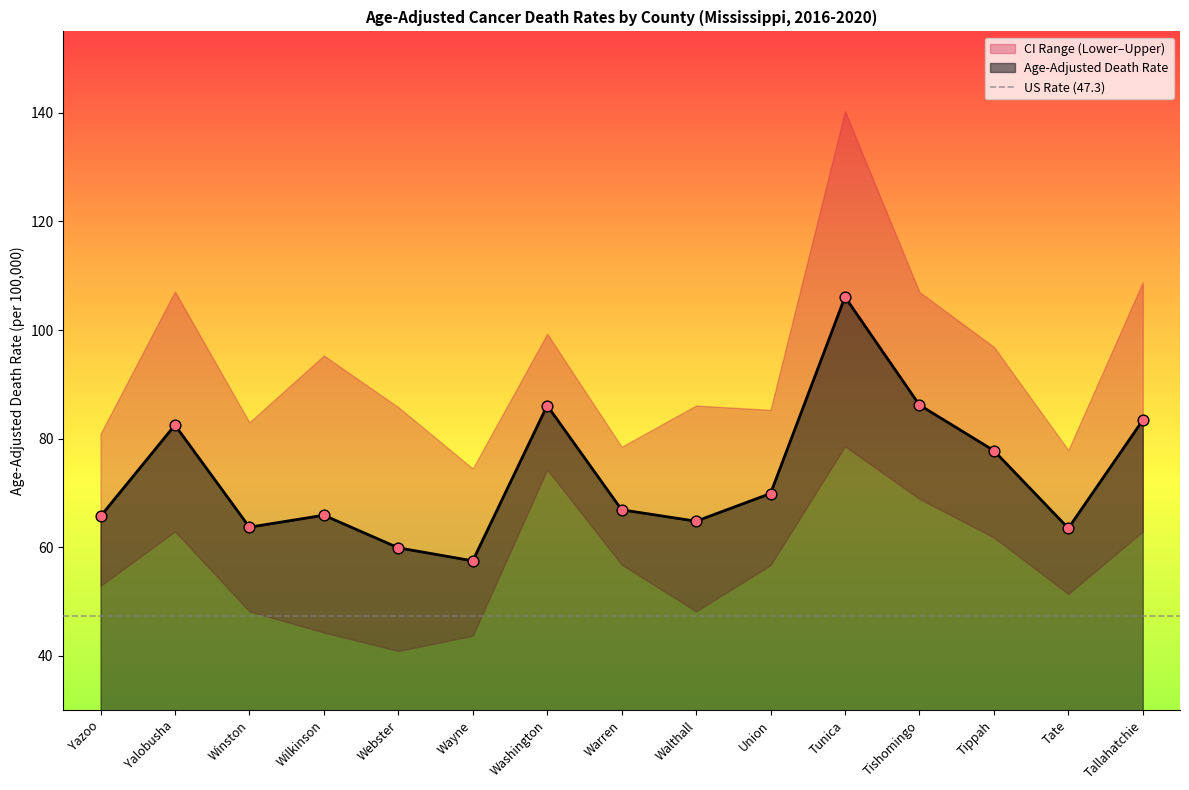

Which series reaches the minimum Y coordinate?

Lower CI (Rate)